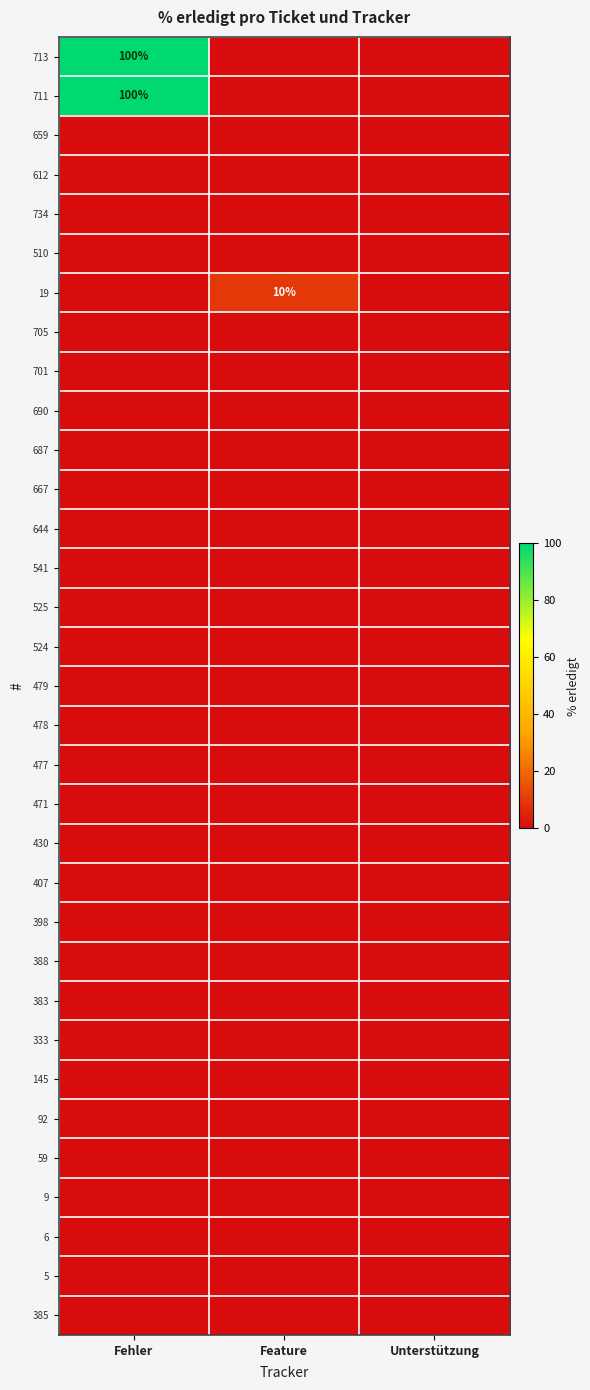

What is the highest value of the 19 series?

10